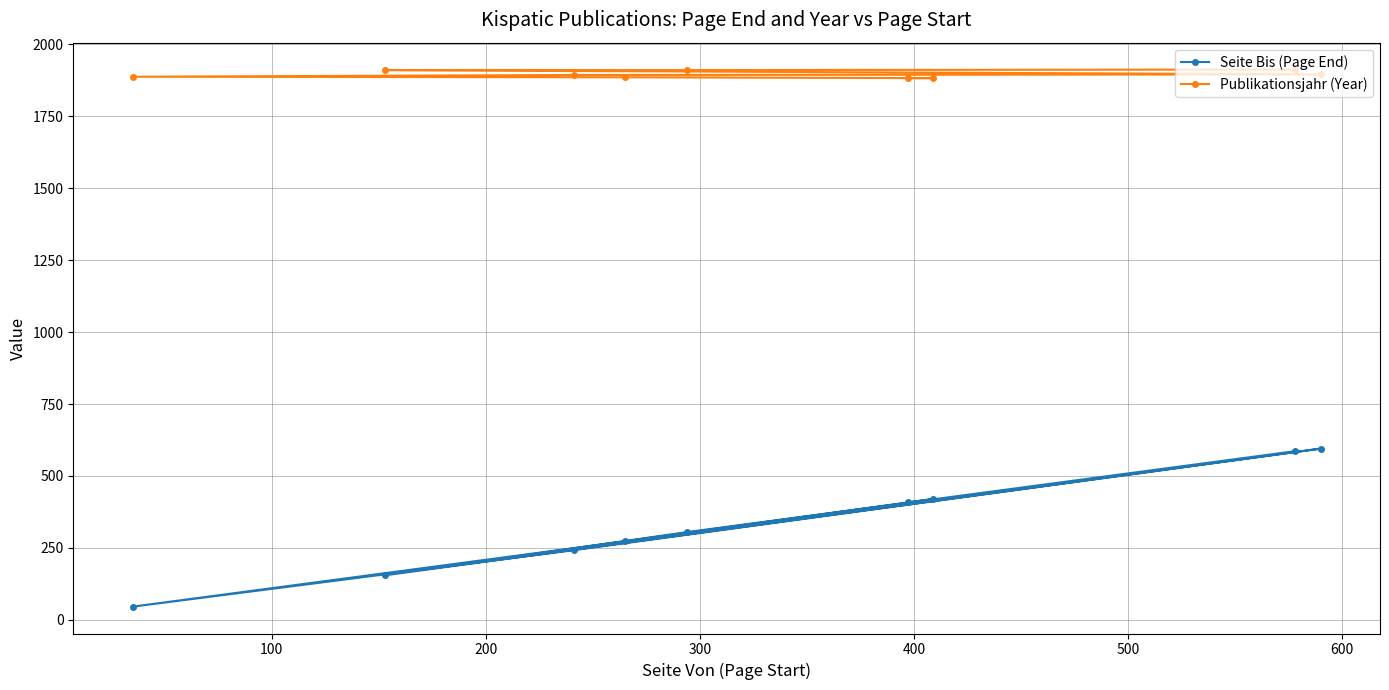

What is the value of the Publikationsjahr (Year) point at the 3rd from the left?

1893